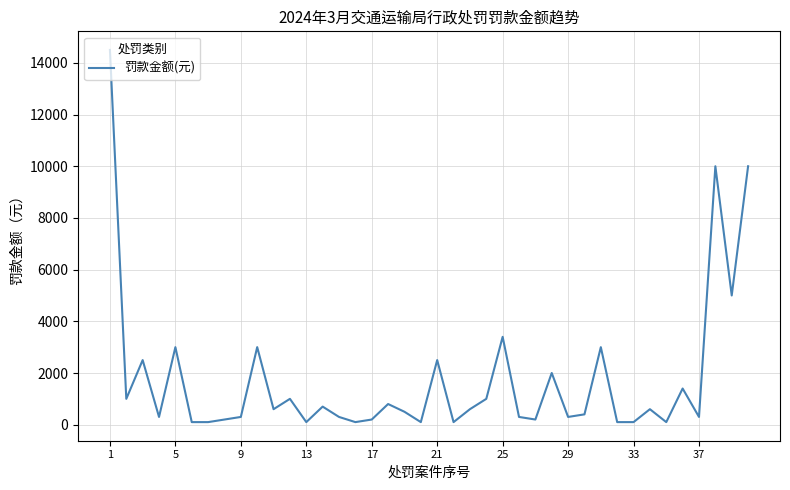

What is the difference between the maximum and minimum values?

14400